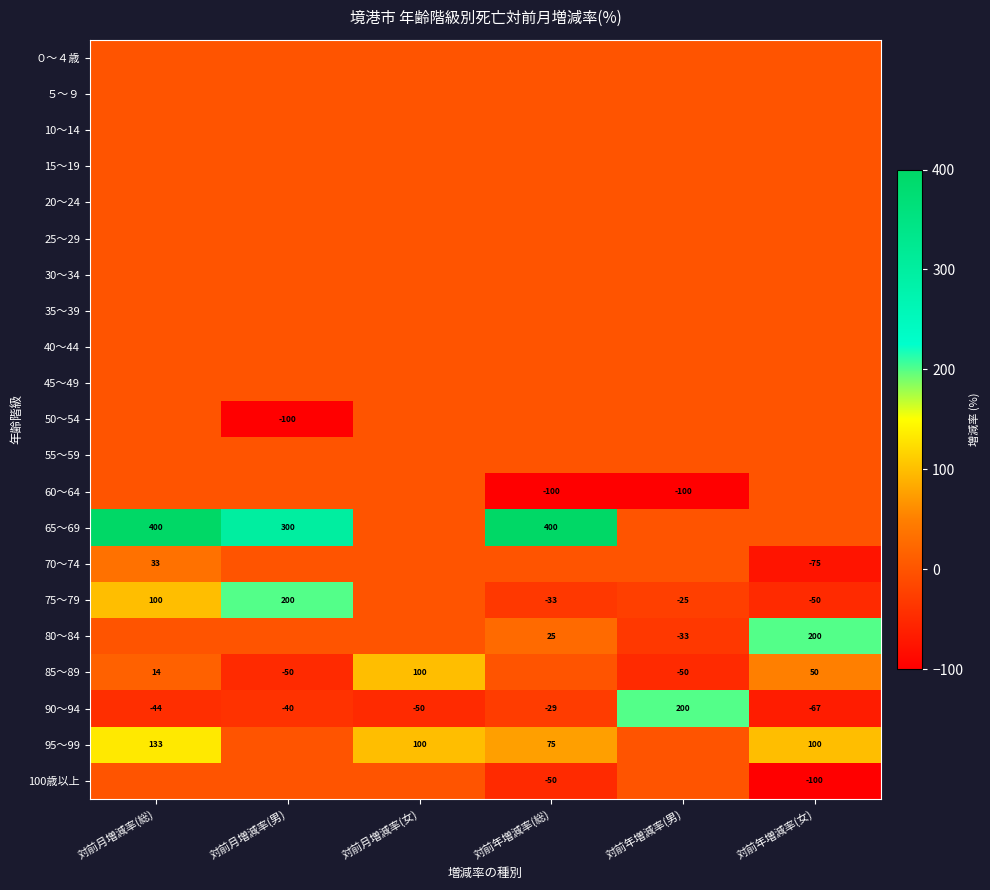

What is the sum of all 90～94 values?

-30